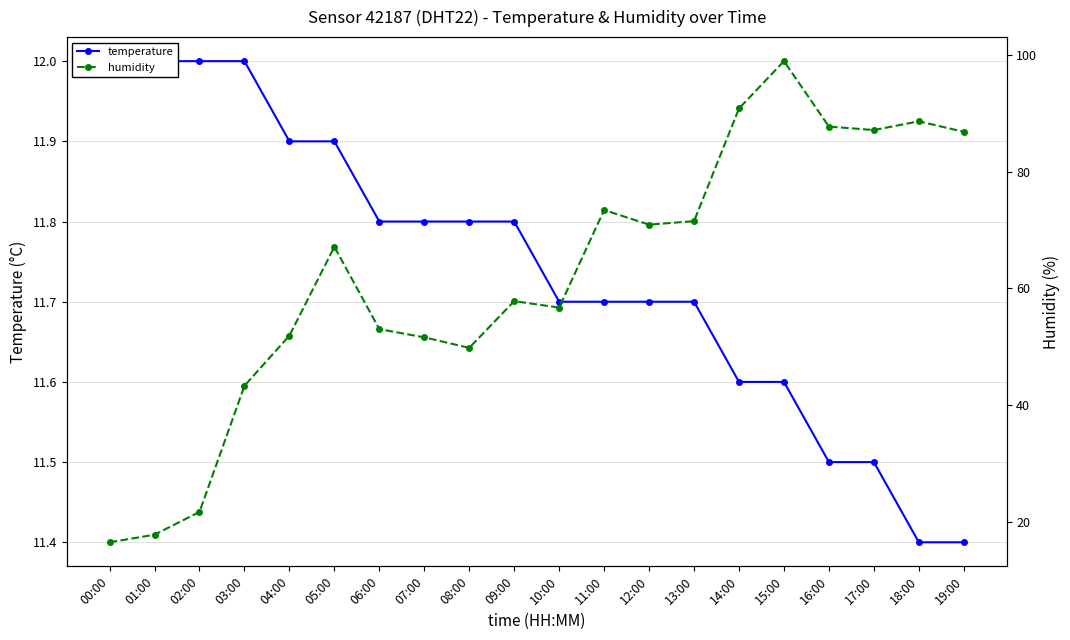

Rank the series by their average value, from highest to lowest.

humidity, temperature